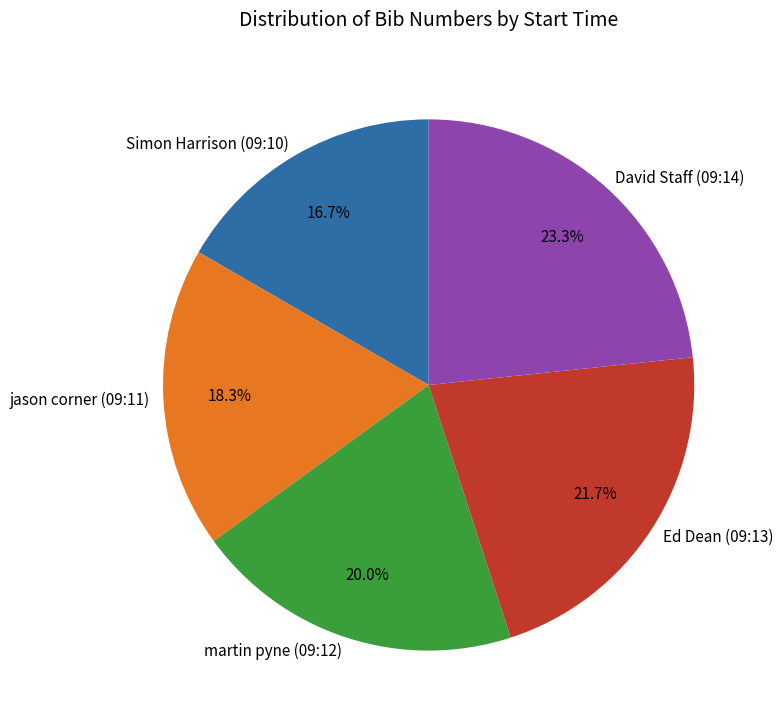

Is there a majority slice in this chart?

No